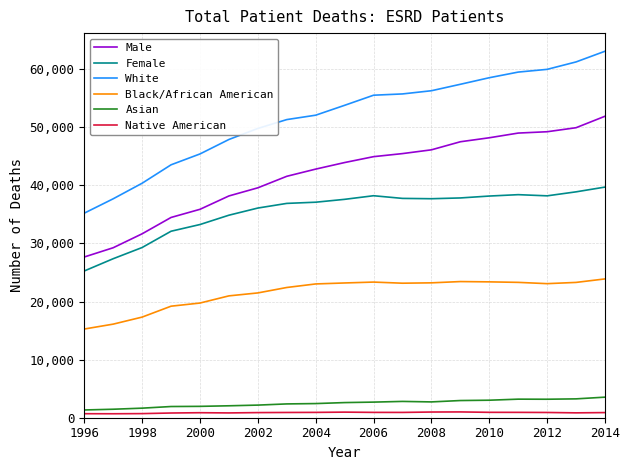

At how many categories does at least one series exceed 24857?

19